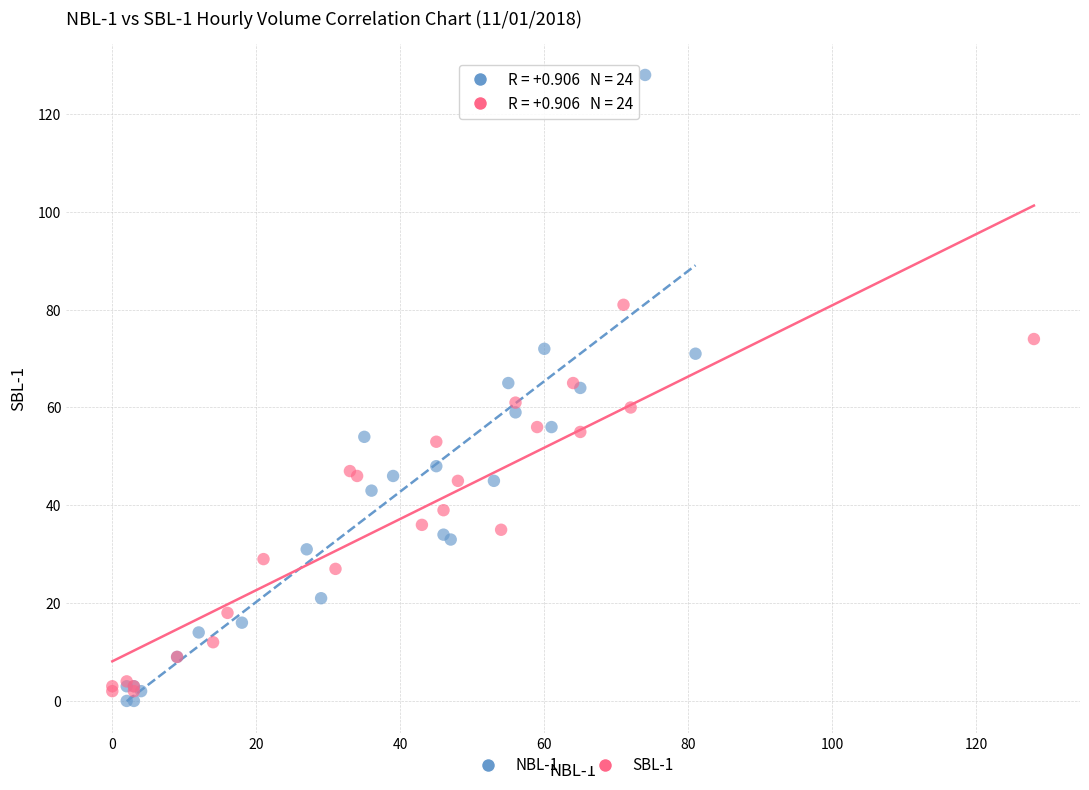

What are all the series names shown in the legend?

NBL-1, SBL-1